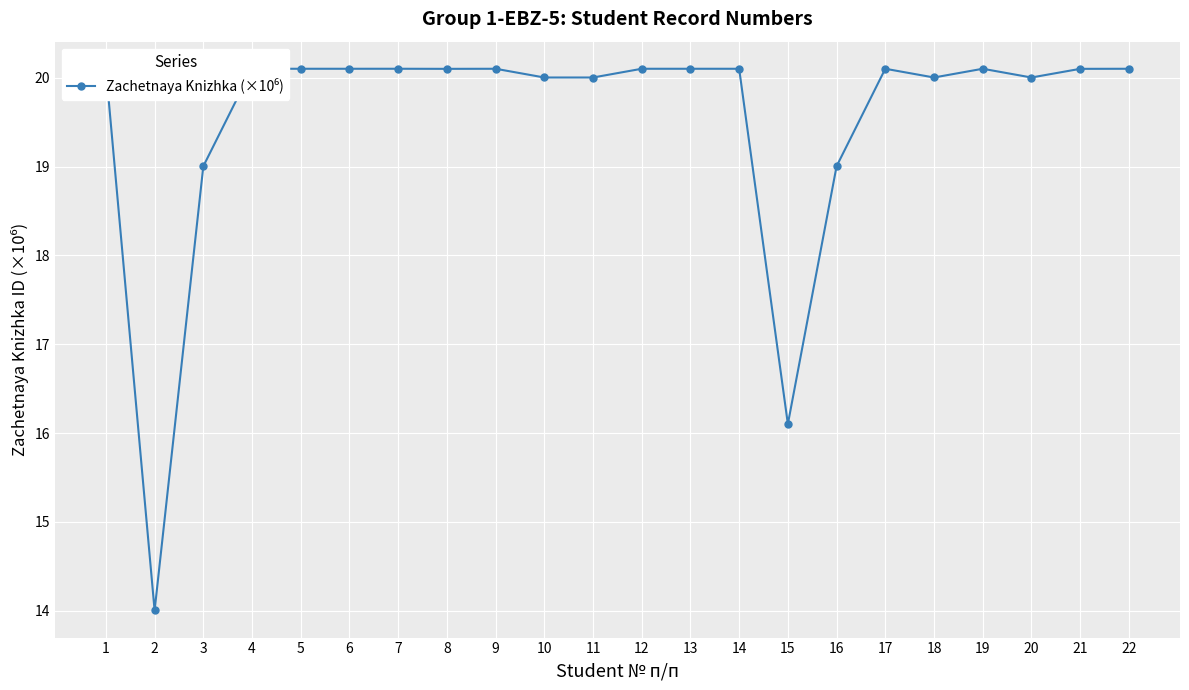

True or false: the data has more than 2 interior local peaks.

True